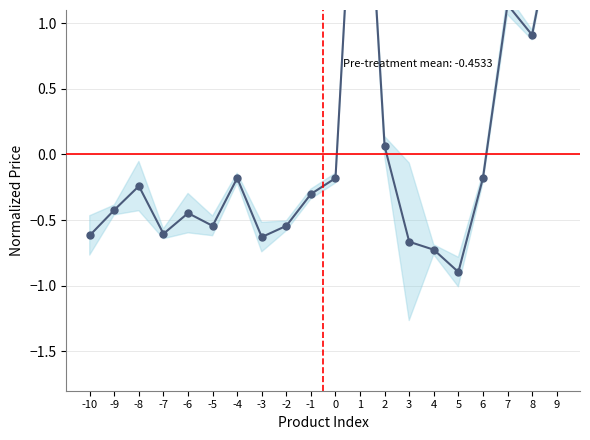

What is the minimum value shown in the chart?

-0.9